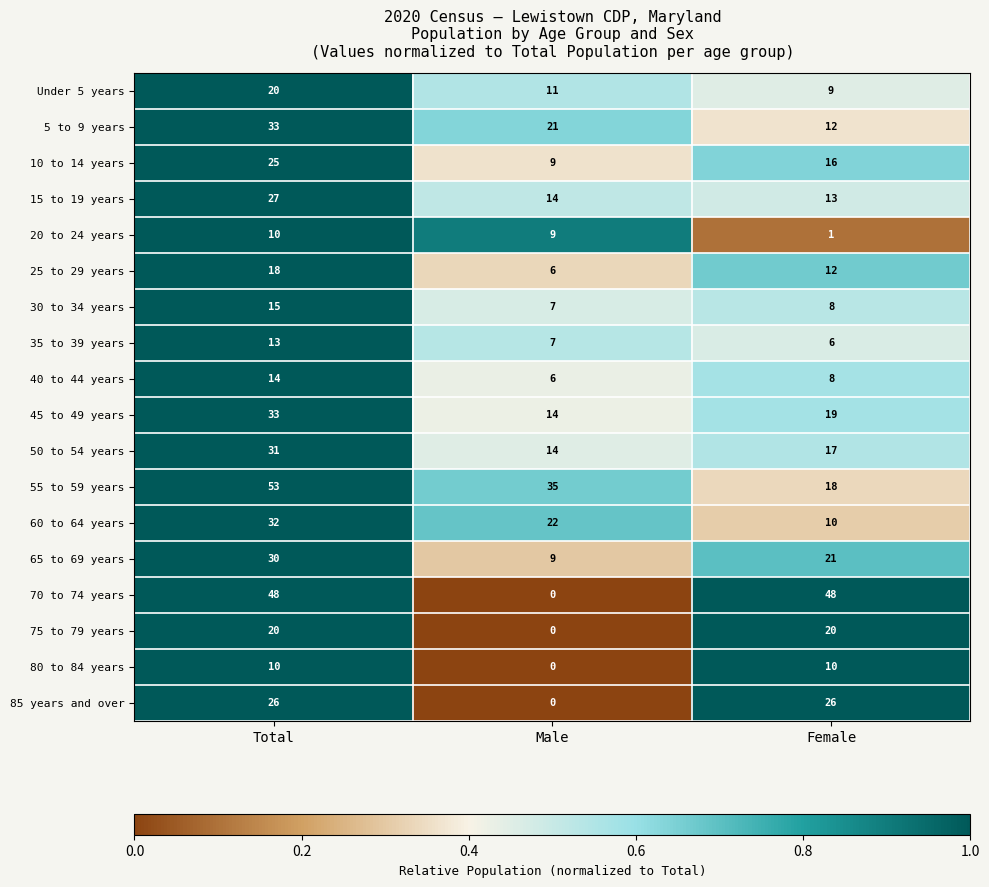

At which category does the chart reach its minimum across all series?

Male